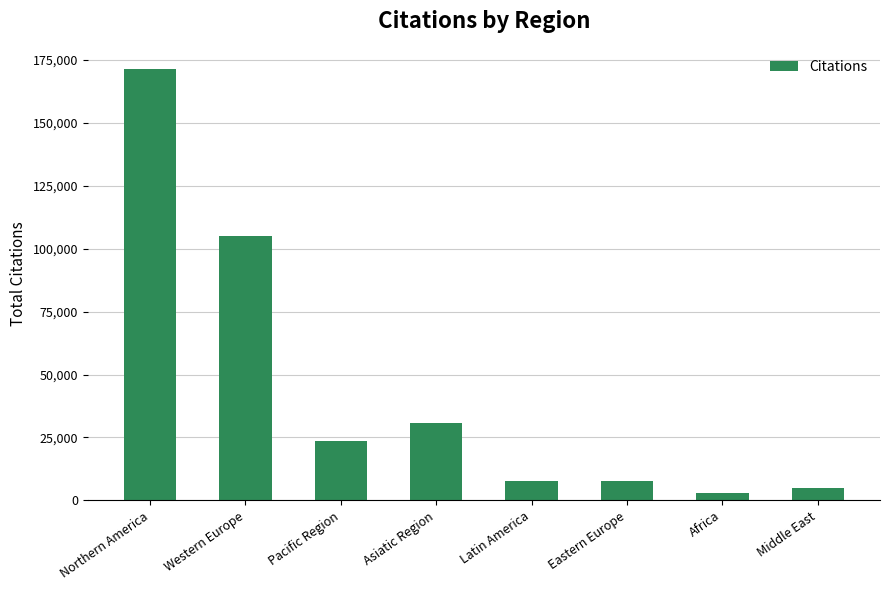

Does the chart contain any negative values?

No